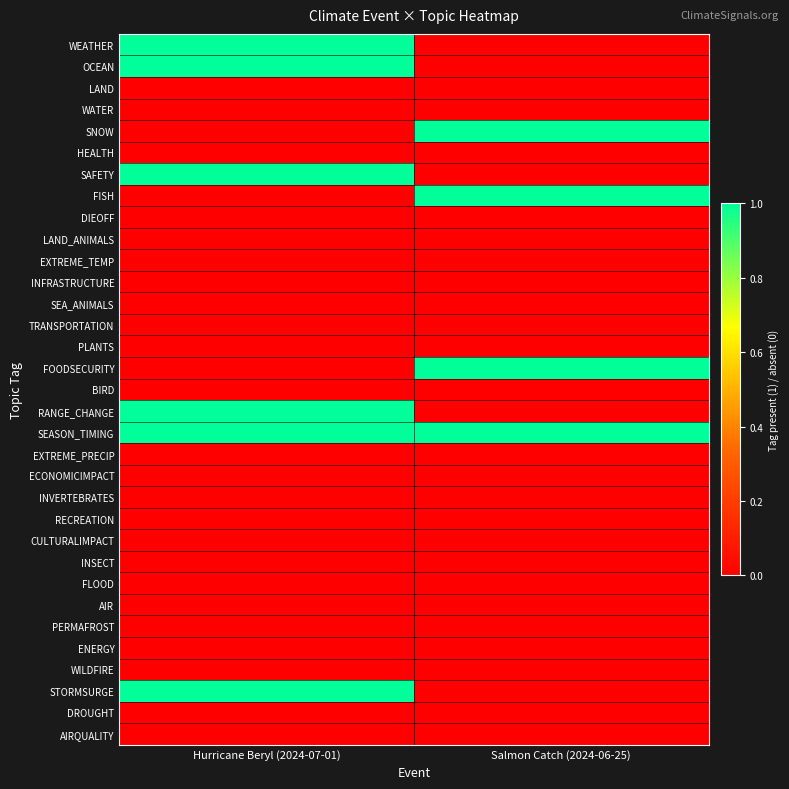

Which has a higher value, Hurricane Beryl (2024-07-01) or Salmon Catch (2024-06-25)?

Hurricane Beryl (2024-07-01)